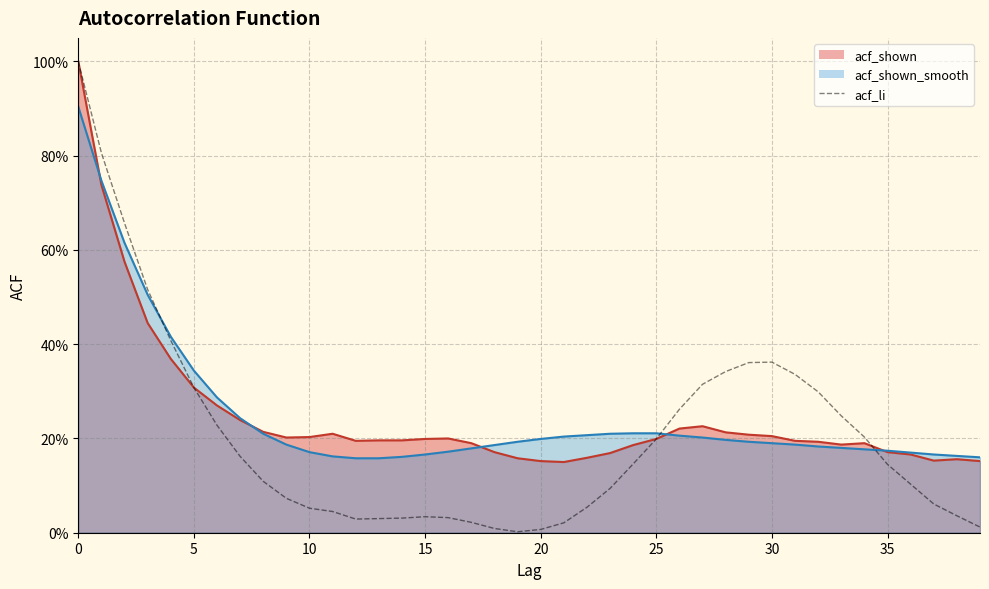

The value at 27 is 0.5. True or false?

False